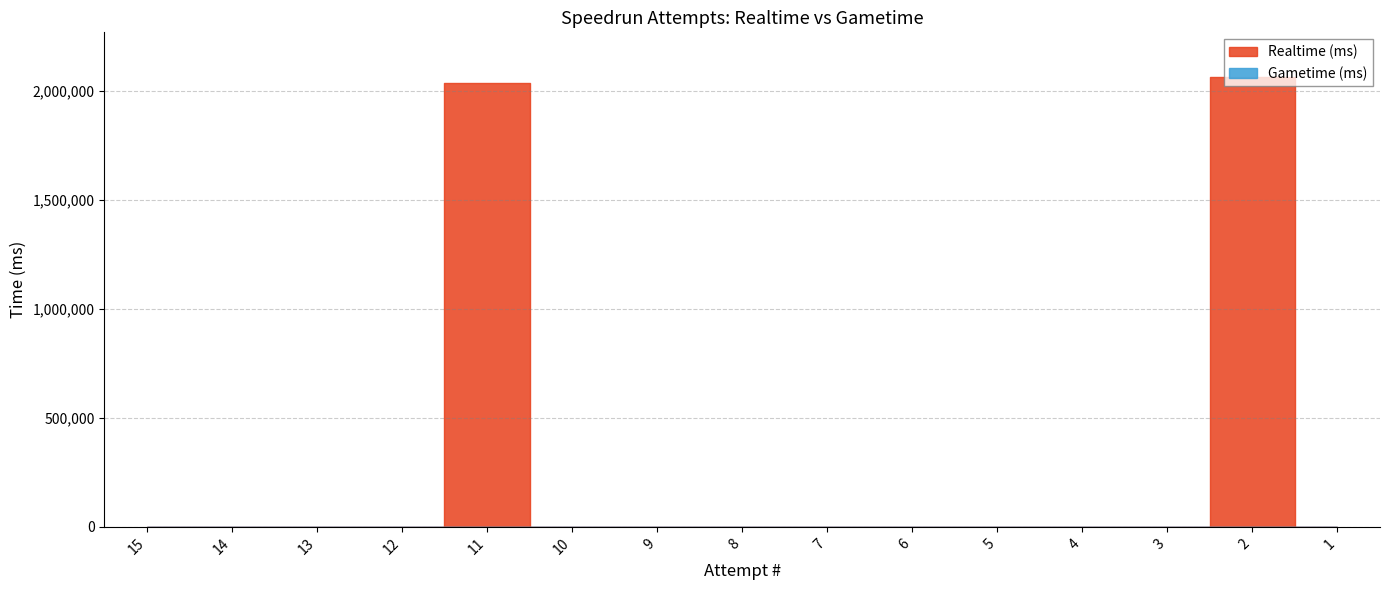

Is this an area chart (filled region under the line)?

No